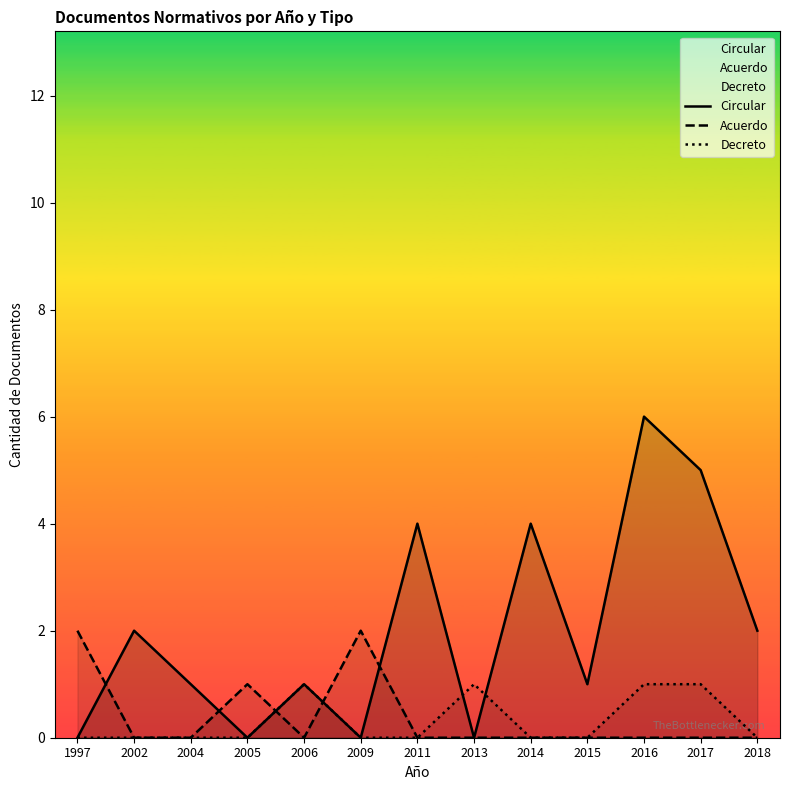

At which label does Circular first exceed 1?

2002